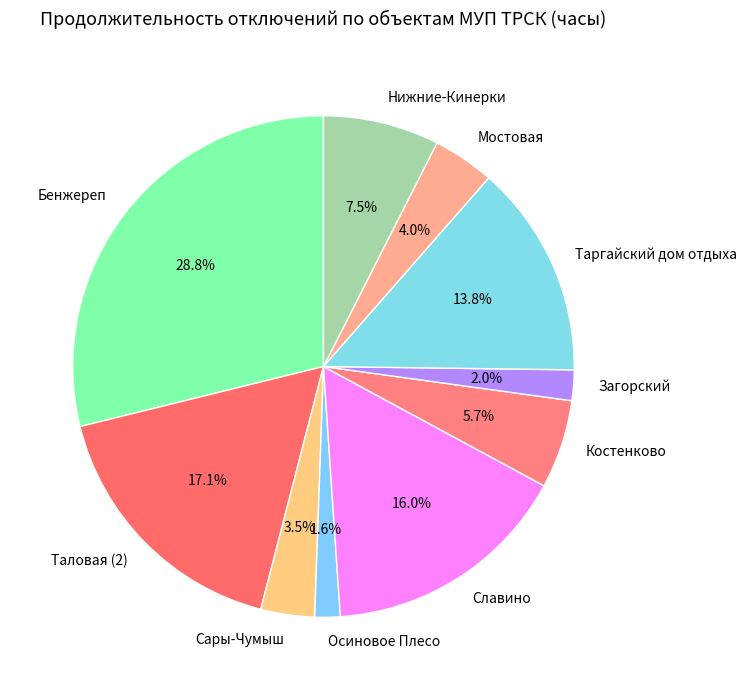

Between Сары-Чумыш and Загорский, which is larger?

Сары-Чумыш